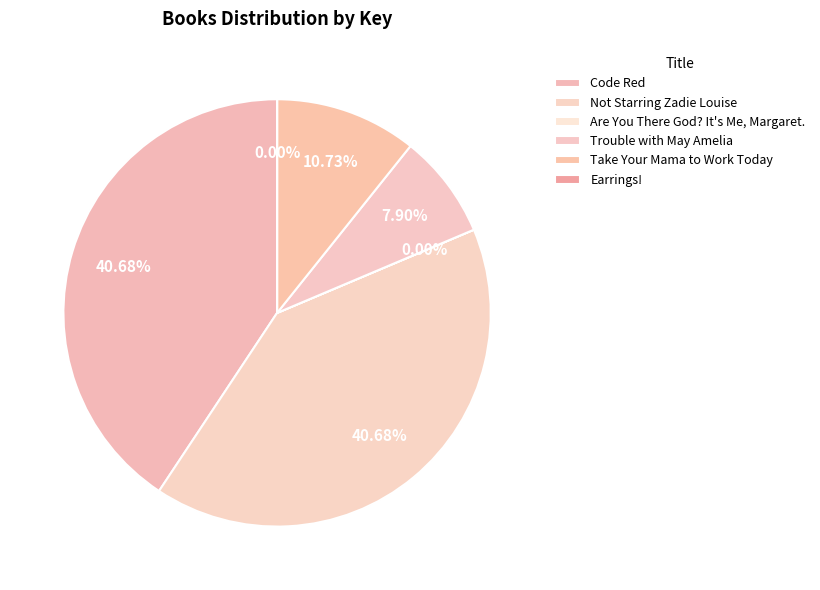

Is Trouble with May Amelia the majority of the pie?

No